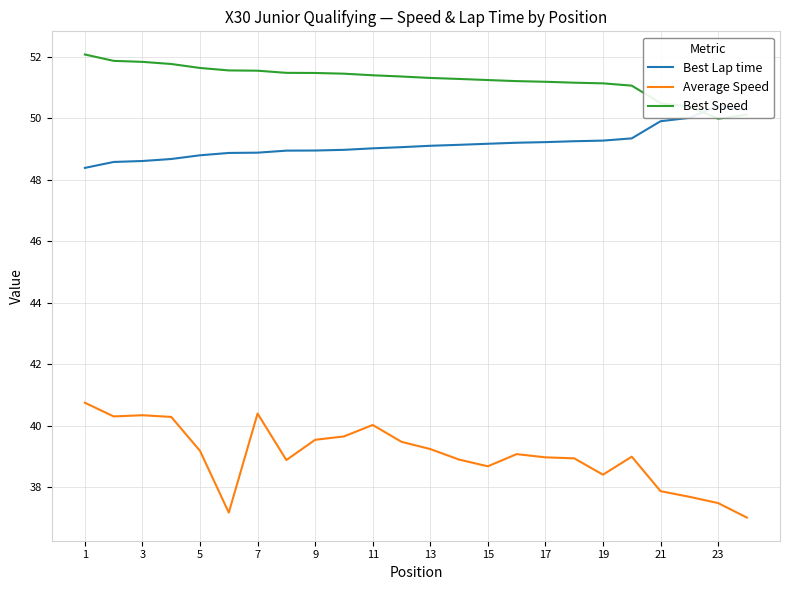

The value of Average Speed at 13 is 39.2. True or false?

True